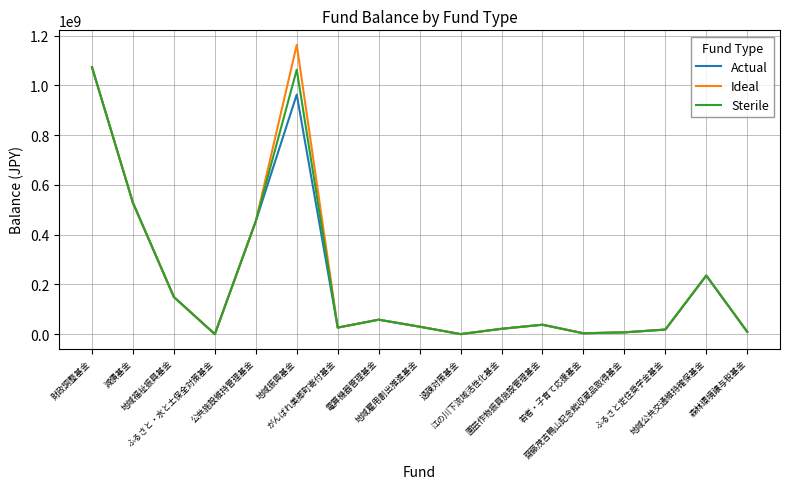

What is the maximum value for Ideal?

1163441629